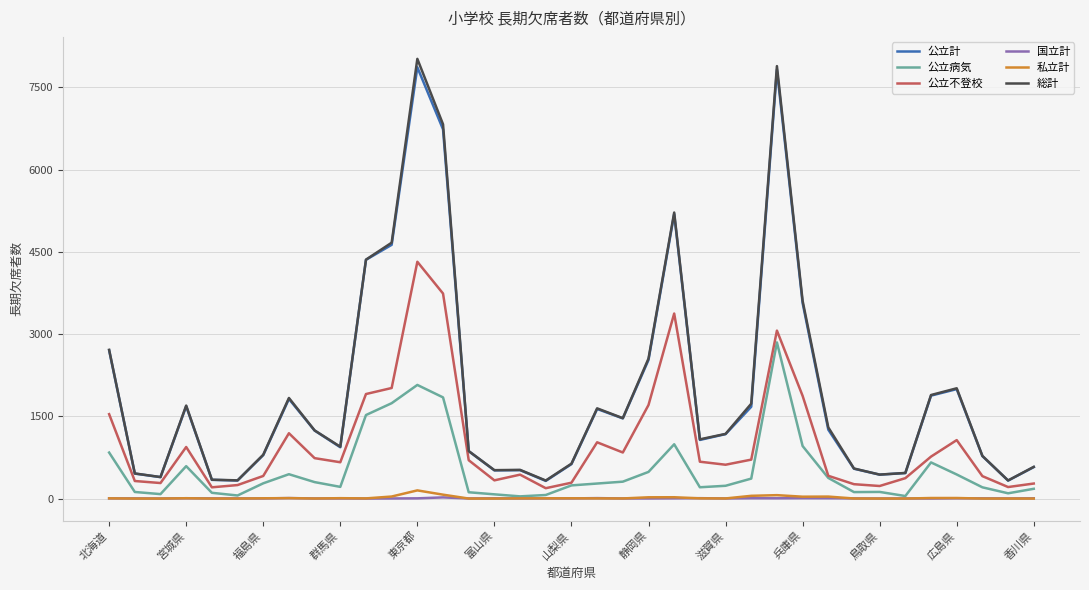

What is the average value of the 公立不登校 series?

1036